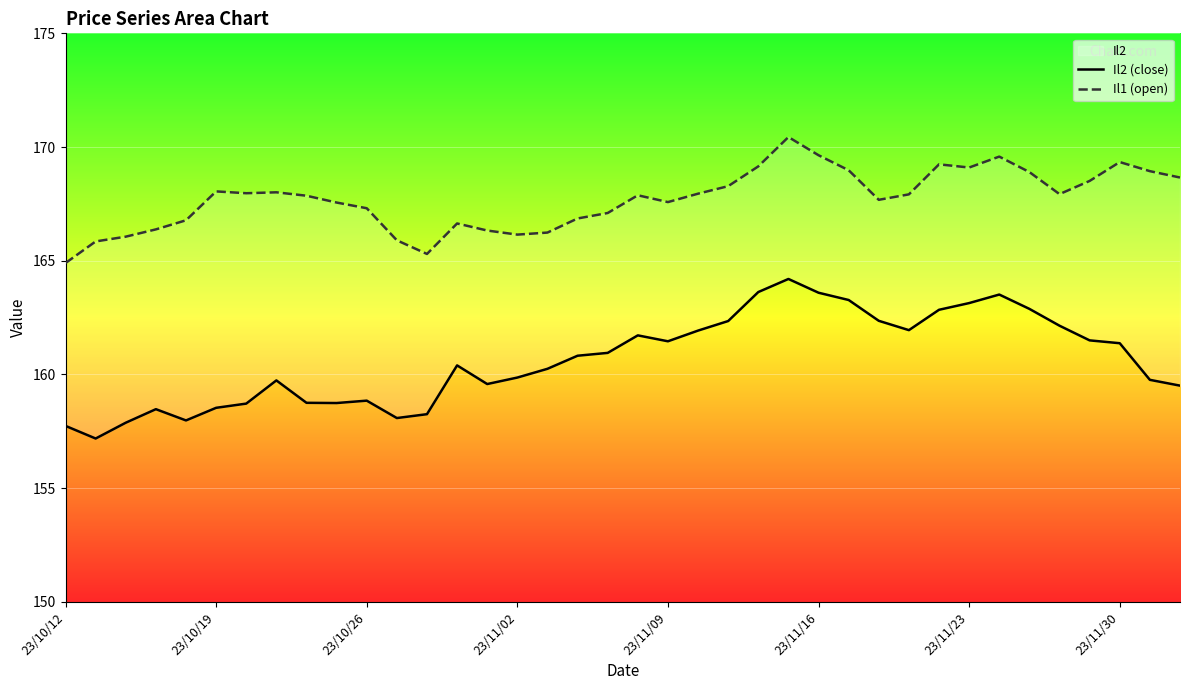

Count the number of data series in this chart.

2